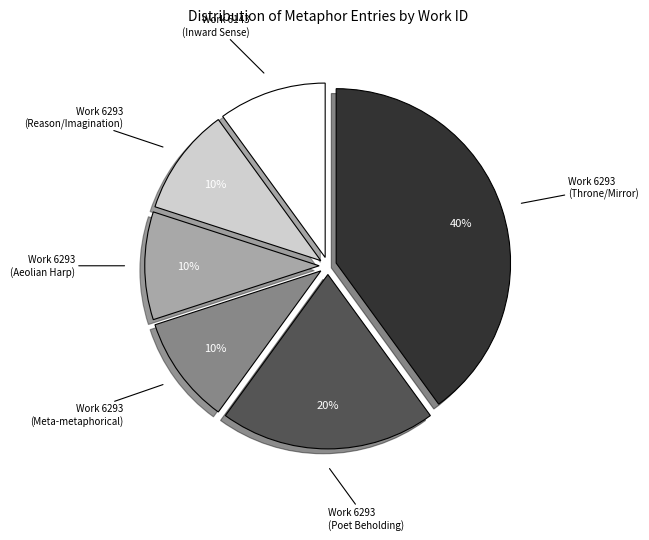

Is there any slice that represents more than half of the pie?

No